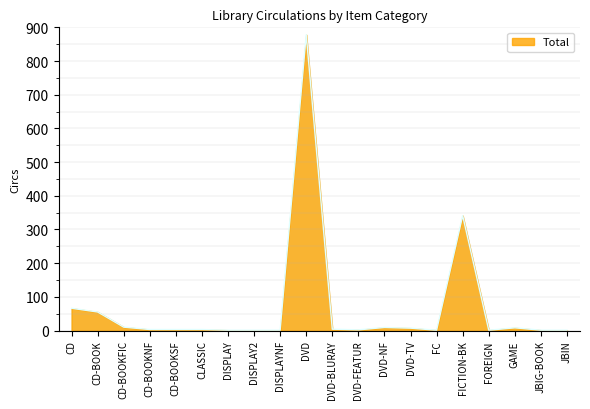

What is the difference between the values at DVD-FEATUR and CD?

64